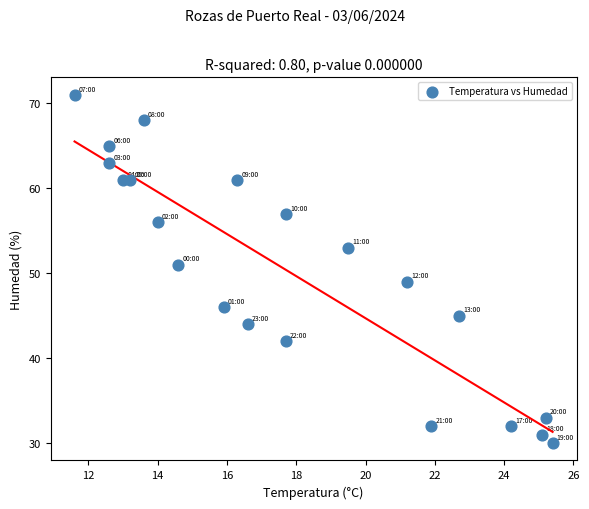

What is the range of Y values (max minus min)?

41